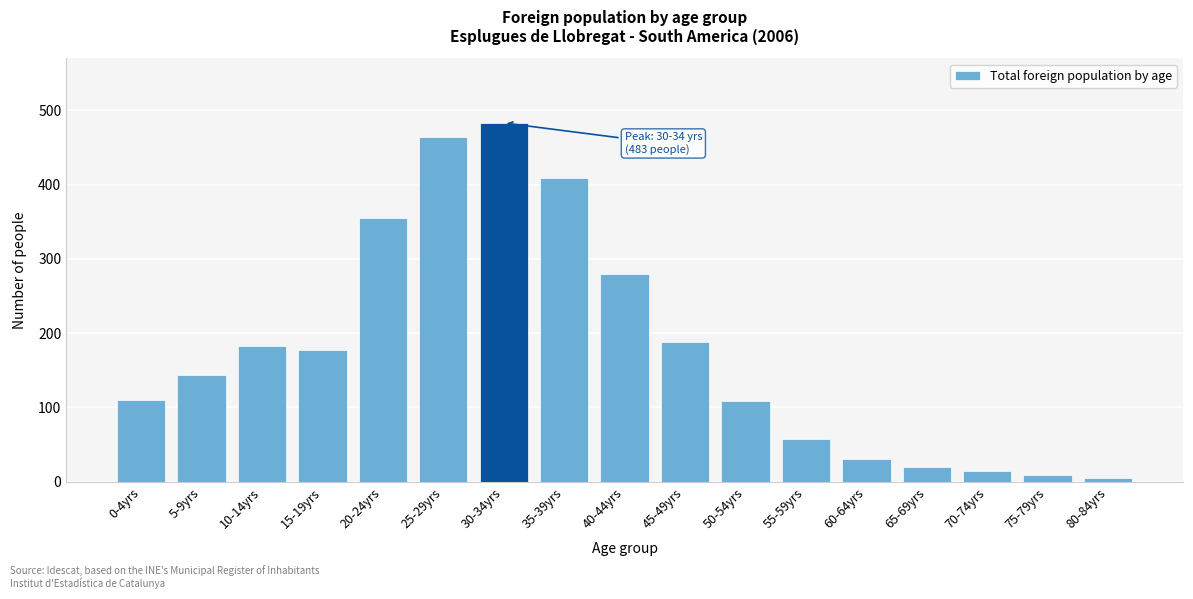

Is it true that the value at 35-39yrs is 727?

False